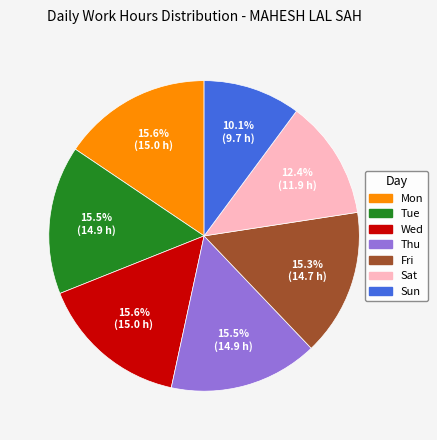

Count the number of slices in the pie.

7